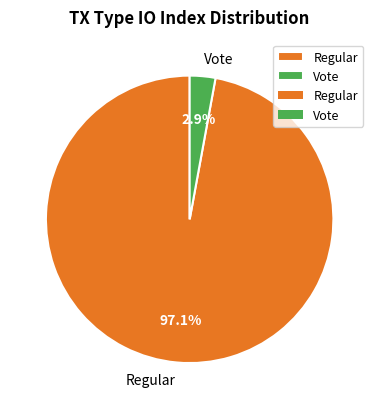

Which slice represents more than half of the pie?

Regular